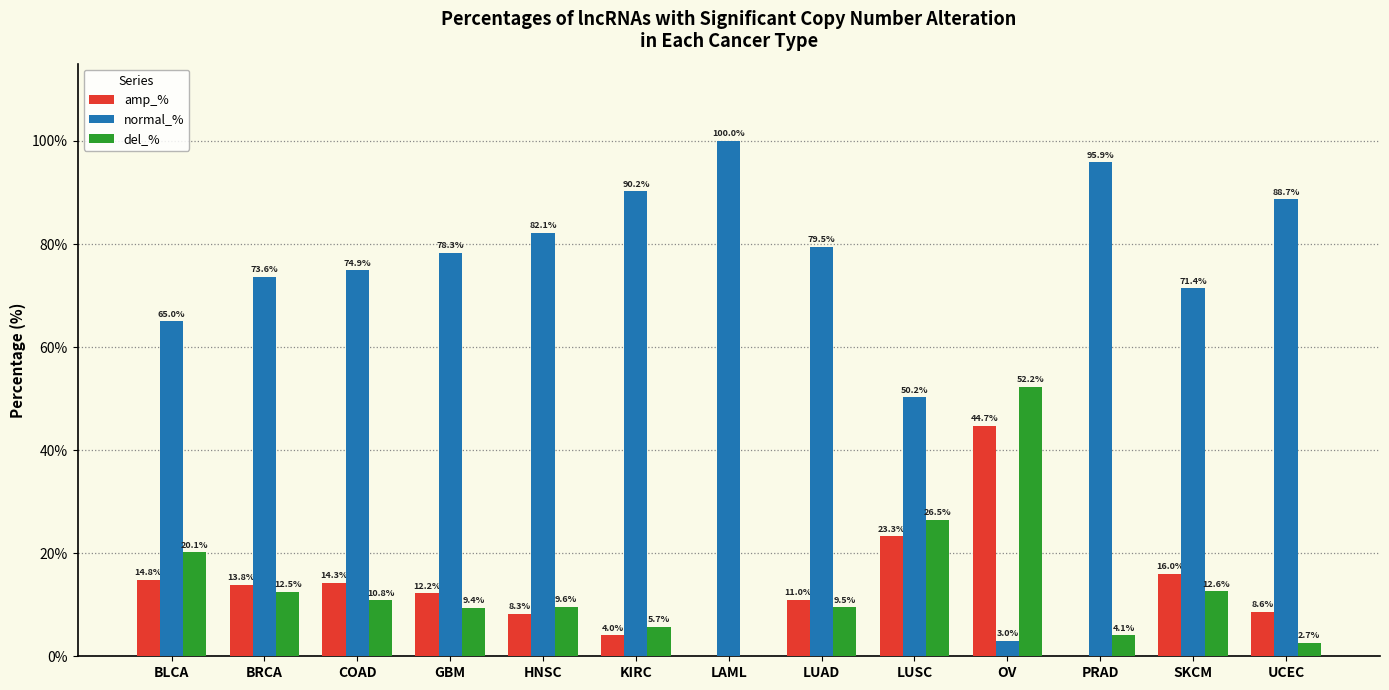

The normal_% series shows 133.2 at COAD. True or false?

False